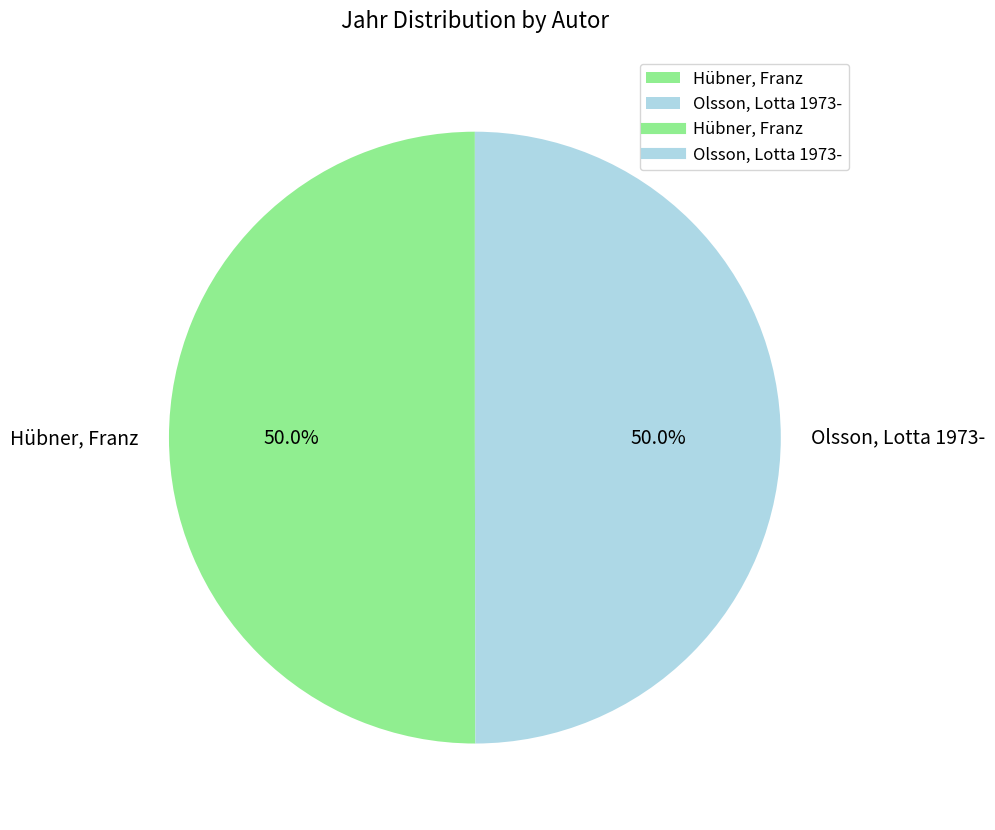

How much of the chart is everything except Olsson, Lotta 1973-?

50.0%